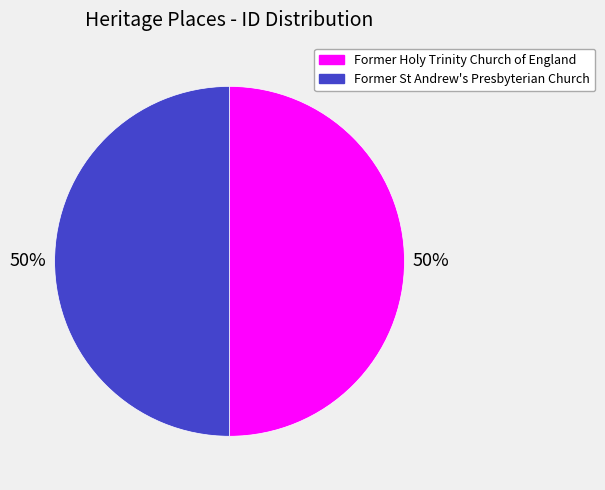

How many slices are in this pie chart?

2